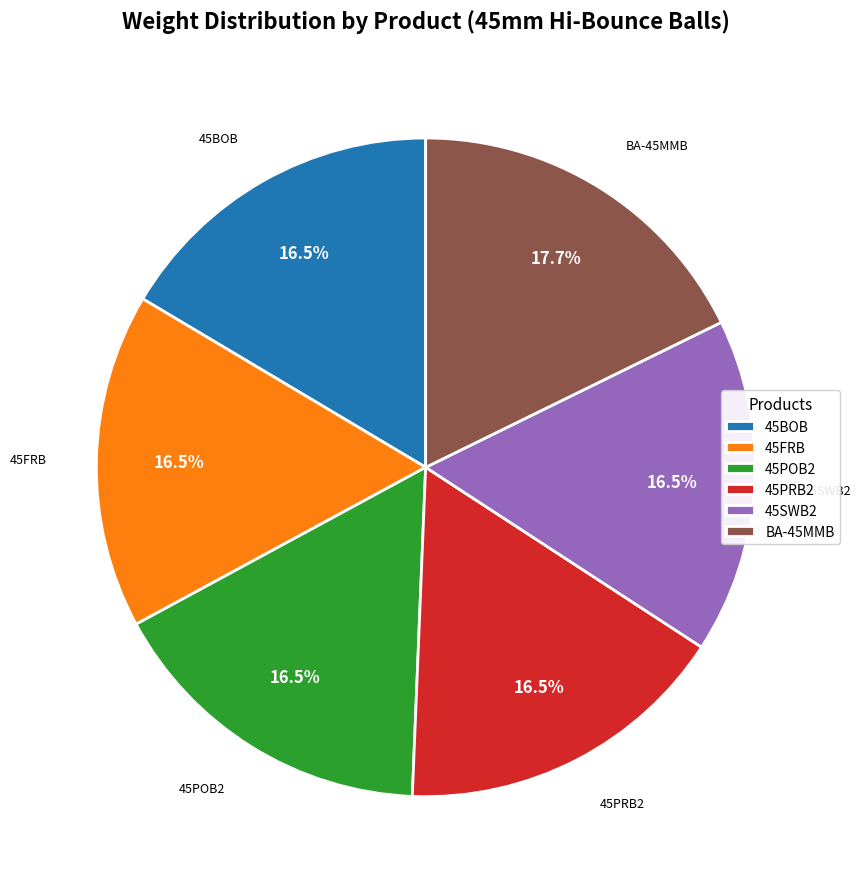

Combined, do 45POB2 and 45PRB2 account for over 50%?

No